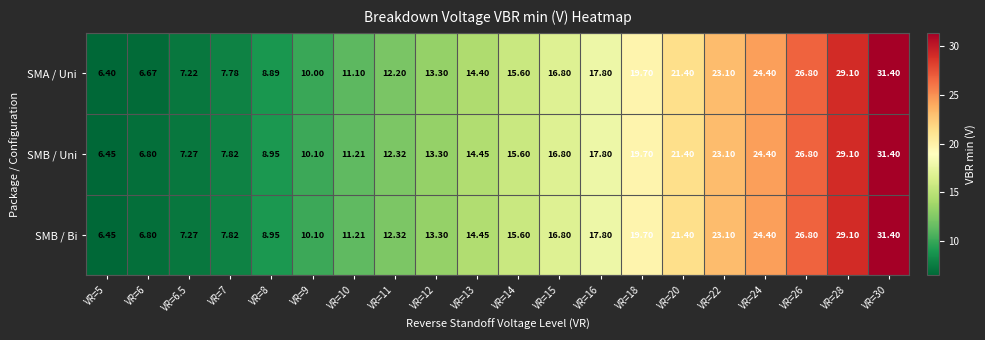

Which series has the widest spread of values?

SMA / Uni